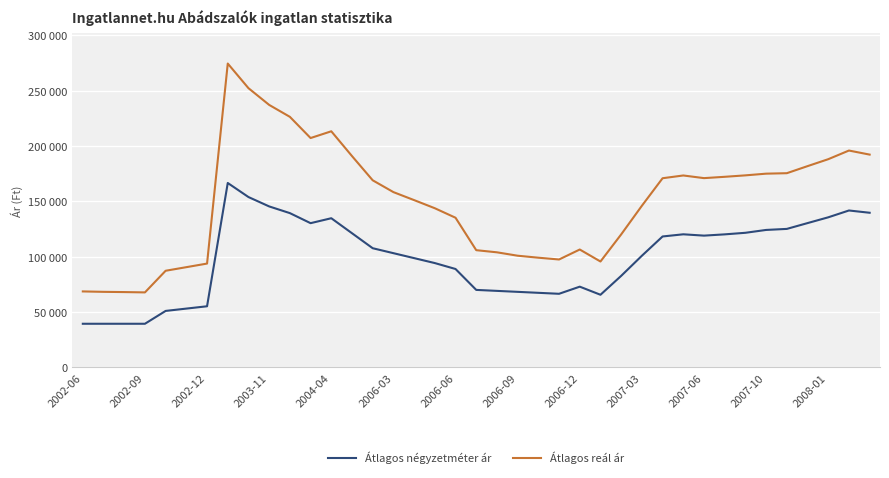

Does the chart display data point markers on the line(s)?

No